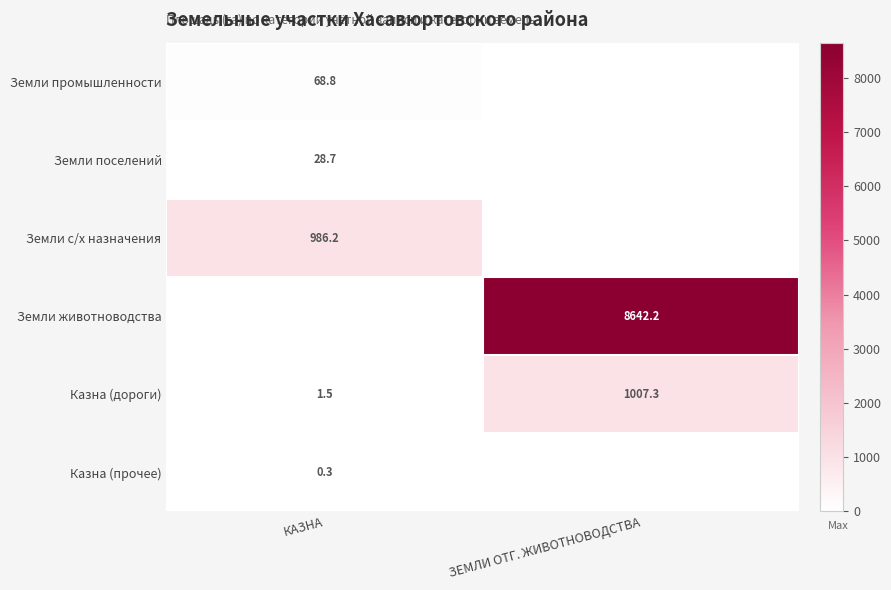

Is it true that Казна (прочее) equals 0.3 at КАЗНА?

True